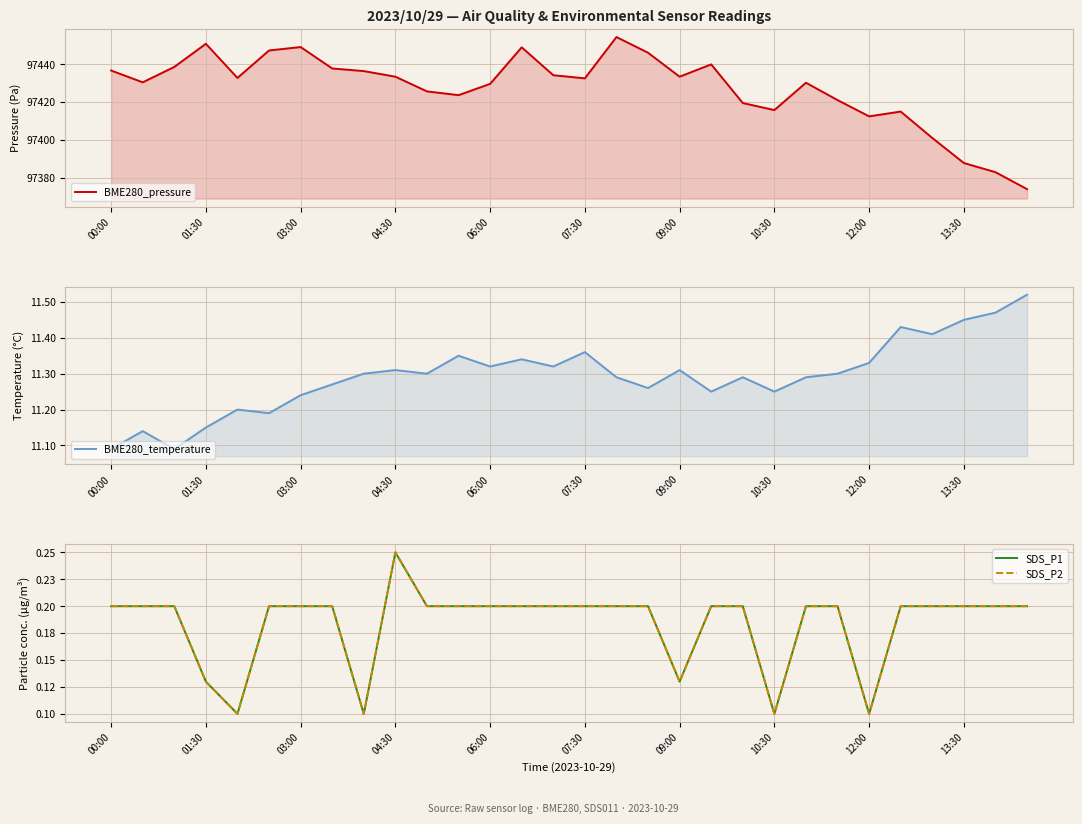

What is the minimum value shown in the chart?

0.1